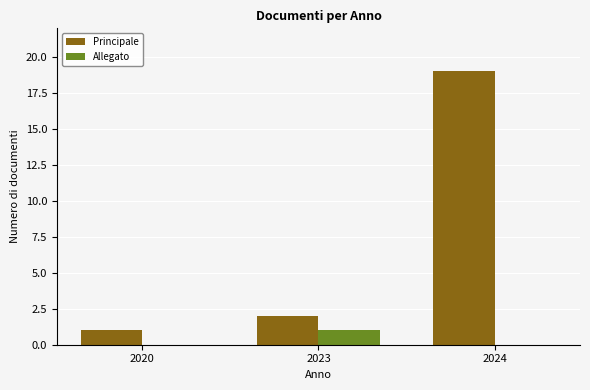

Which series has the largest total across all categories?

Principale